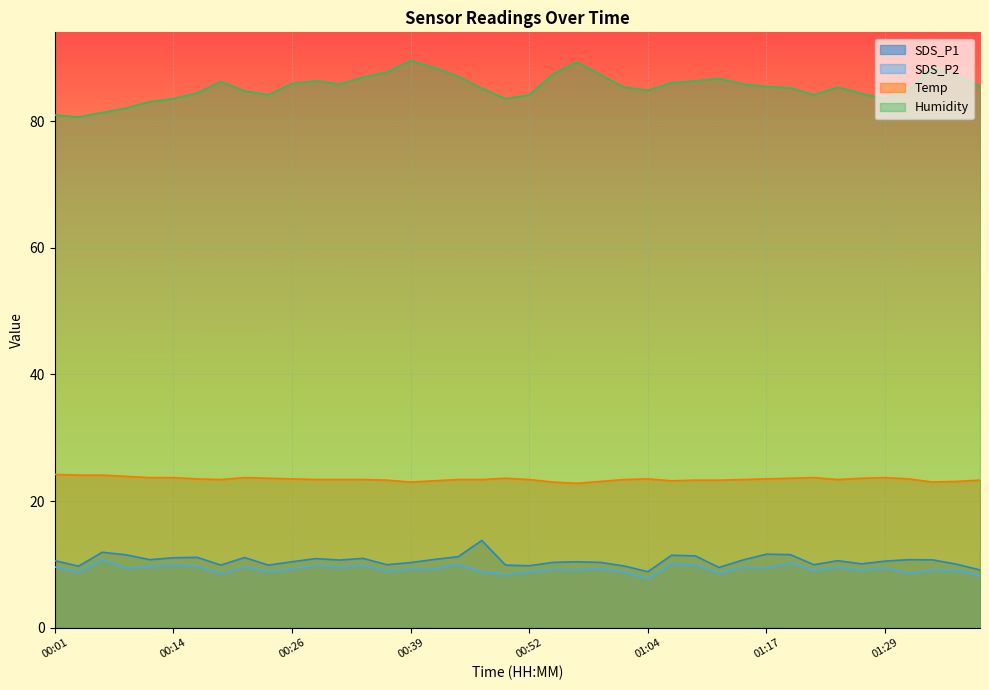

True or false: Humidity and Temp cross at least once.

False